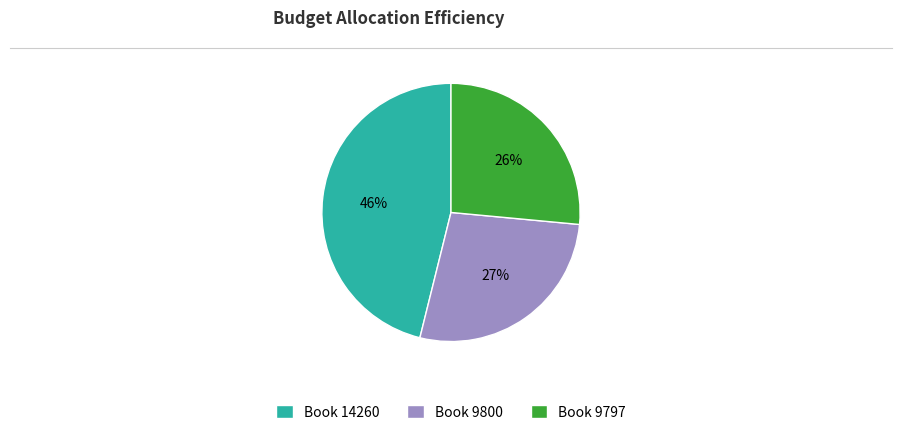

To the nearest percent, what is the average slice percentage?

33%